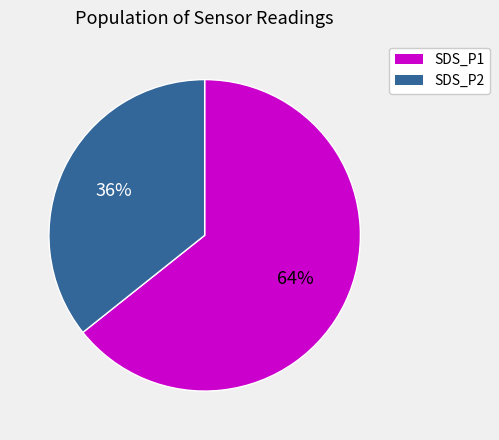

Rank the categories by value from highest to lowest.

SDS_P1, SDS_P2